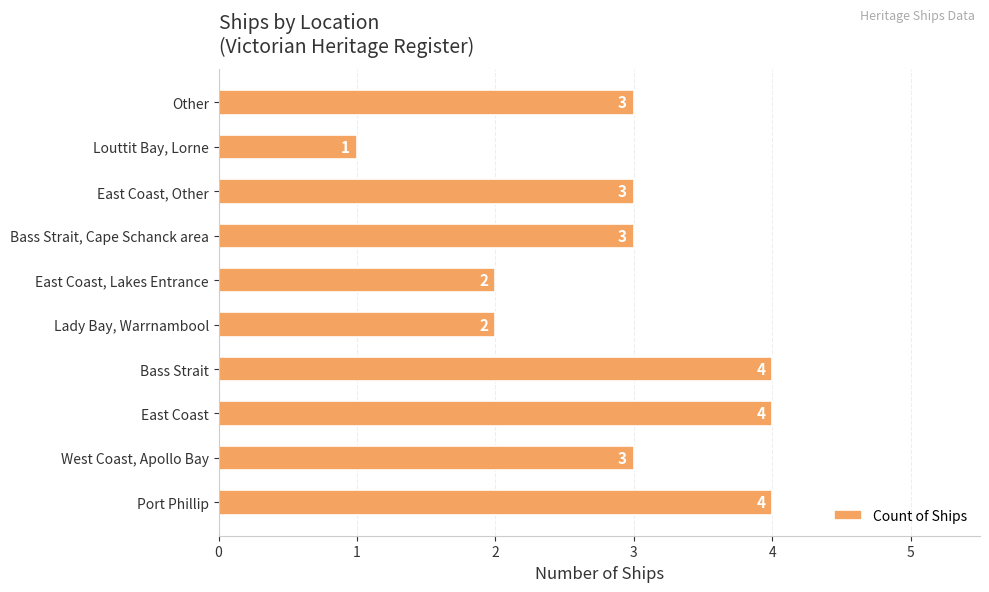

Which label corresponds to the smallest value in the chart?

Louttit Bay, Lorne